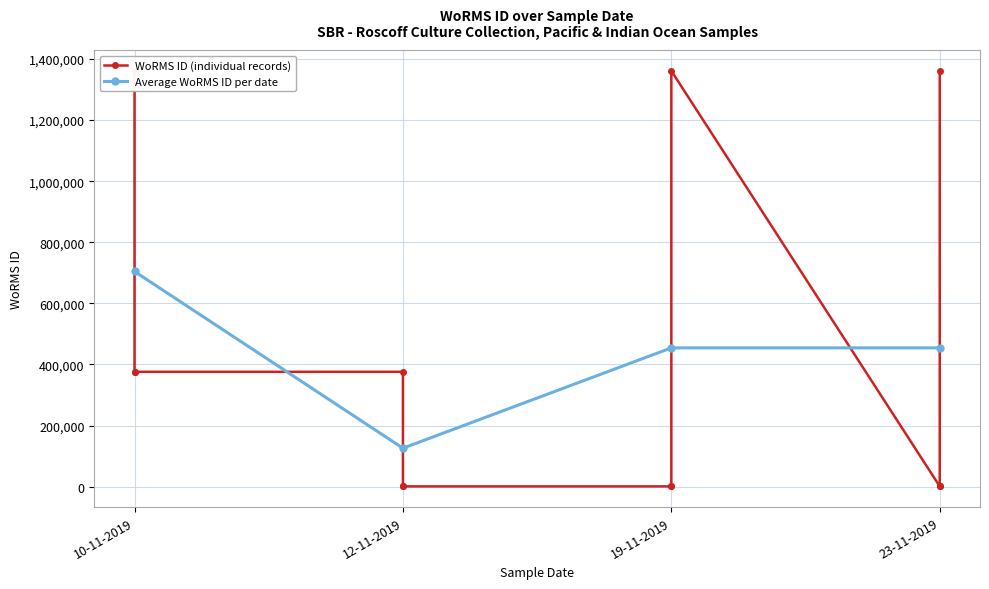

List the labels in order of value, largest first.

23-11-2019, 19-11-2019, 10-11-2019, 10-11-2019, 10-11-2019, 12-11-2019, 19-11-2019, 19-11-2019, 23-11-2019, 23-11-2019, 12-11-2019, 12-11-2019